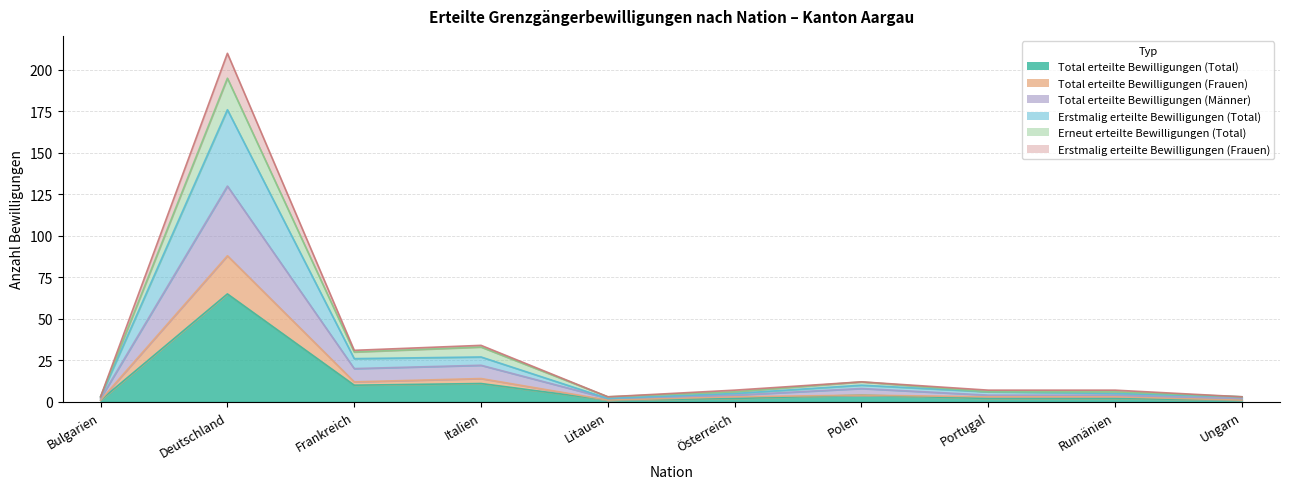

What value does the Total erteilte Bewilligungen (Frauen) series have at Italien, to the nearest 10?

10